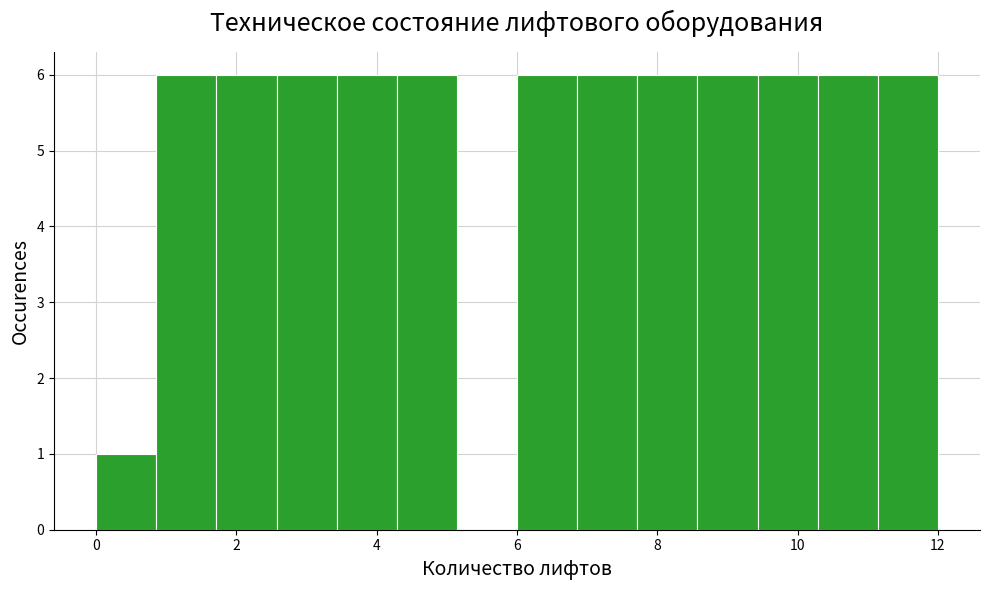

Reading left to right, transcribe this chart: for each bar, give the range it covers on the x-axis and its height. Neither the bar edges nor the heights are printed on the chart, so give them approximately, as read against the axes.

0.0 to 0.8: 1
0.8 to 1.8: 6
1.8 to 2.6: 6
2.6 to 3.4: 6
3.4 to 4.2: 6
4.2 to 5.2: 6
5.2 to 6.0: 0
6.0 to 6.8: 6
6.8 to 7.8: 6
7.8 to 8.6: 6
8.6 to 9.4: 6
9.4 to 10.2: 6
10.2 to 11.2: 6
11.2 to 12.0: 6